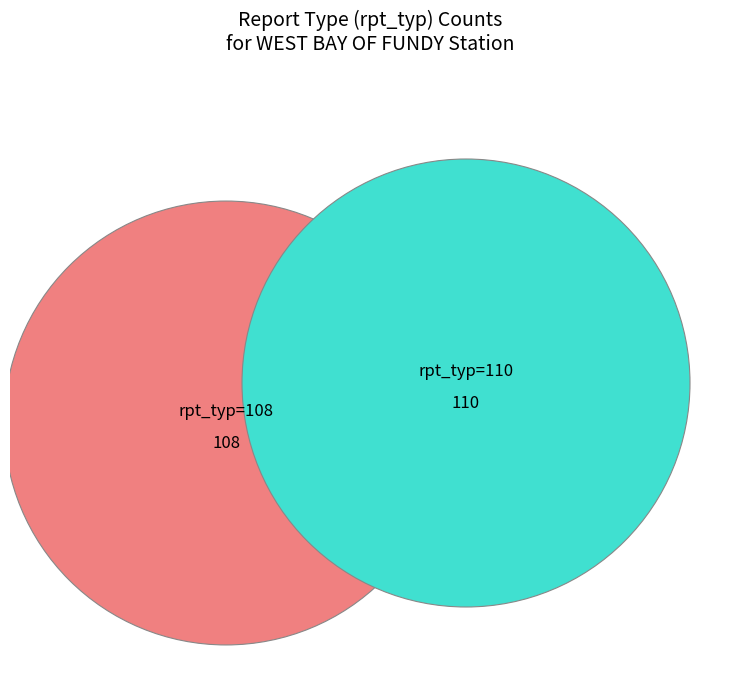

How many segments does this pie chart have?

2